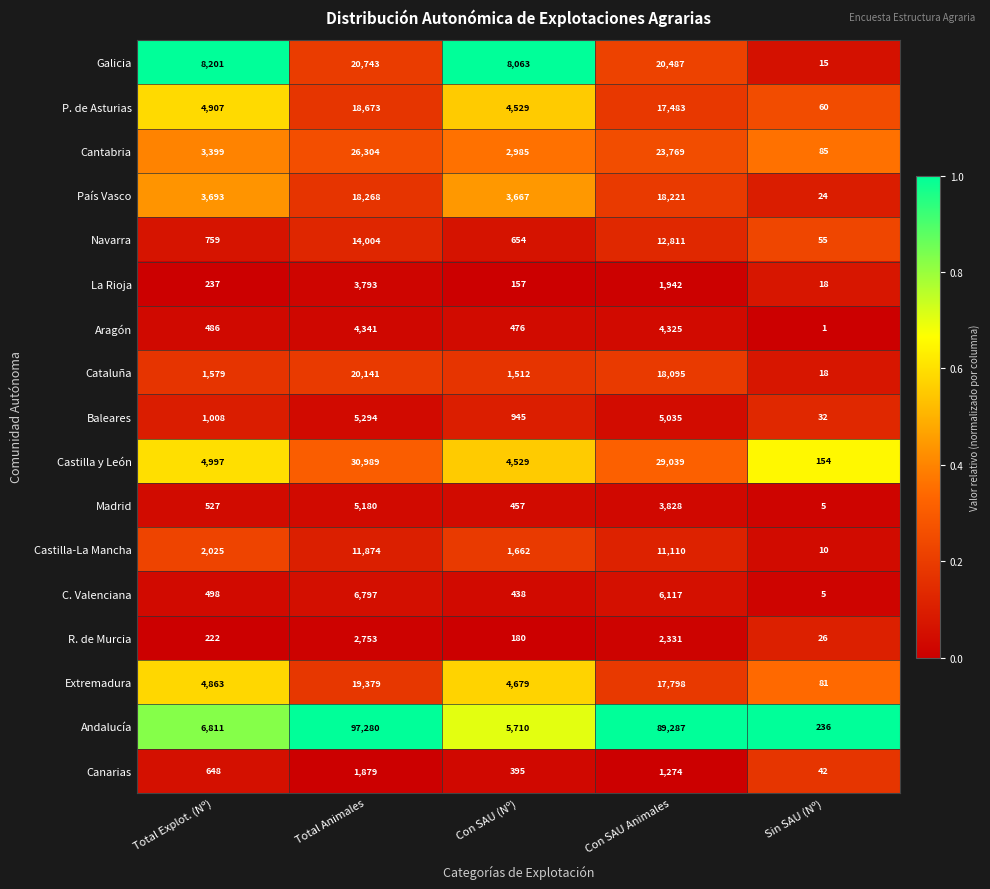

True or false: R. de Murcia has a value of 26 at Sin SAU (Nº).

True